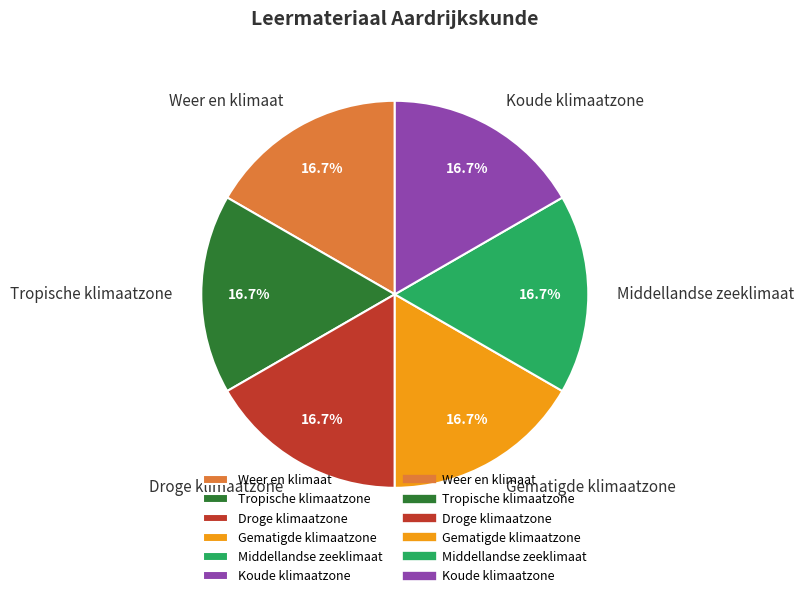

Does Middellandse zeeklimaat account for over 50% of the chart?

No